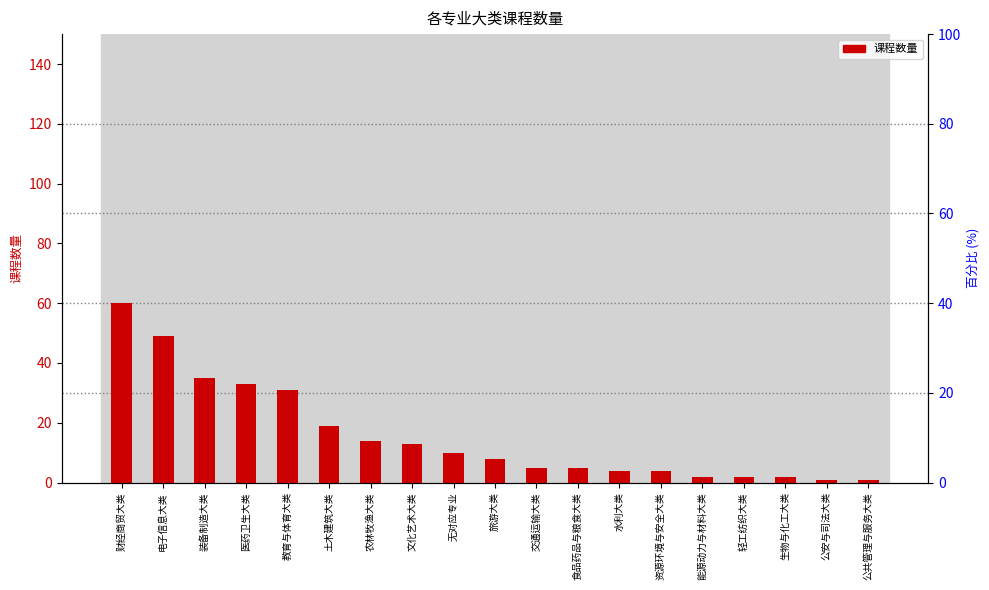

Count the number of categories in the chart.

19